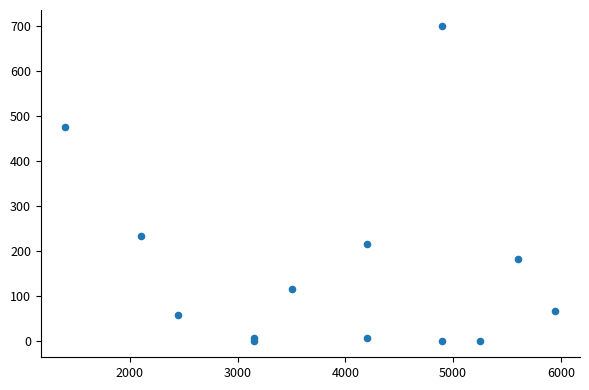

What is the range of X values (max minus min)?

4550.0